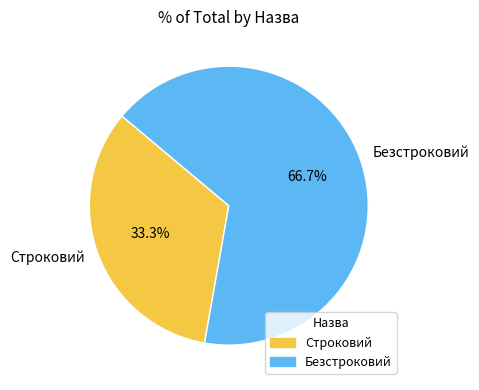

Is it true that Строковий is 33% of the pie?

True